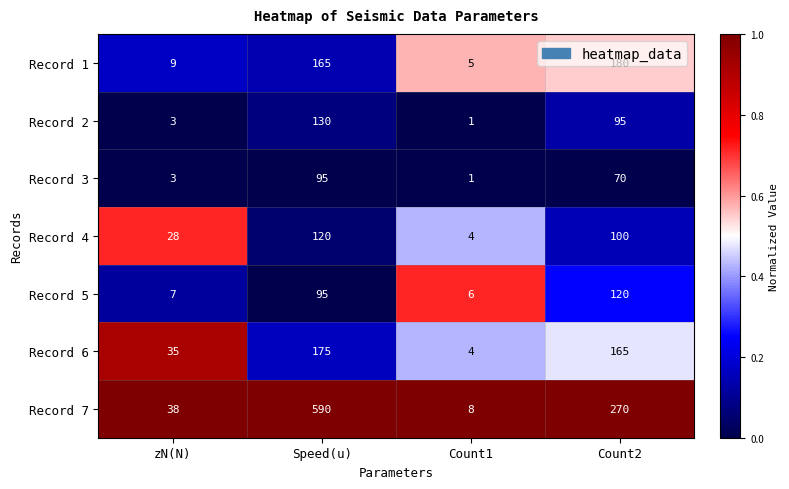

How many distinct data groups are displayed?

7